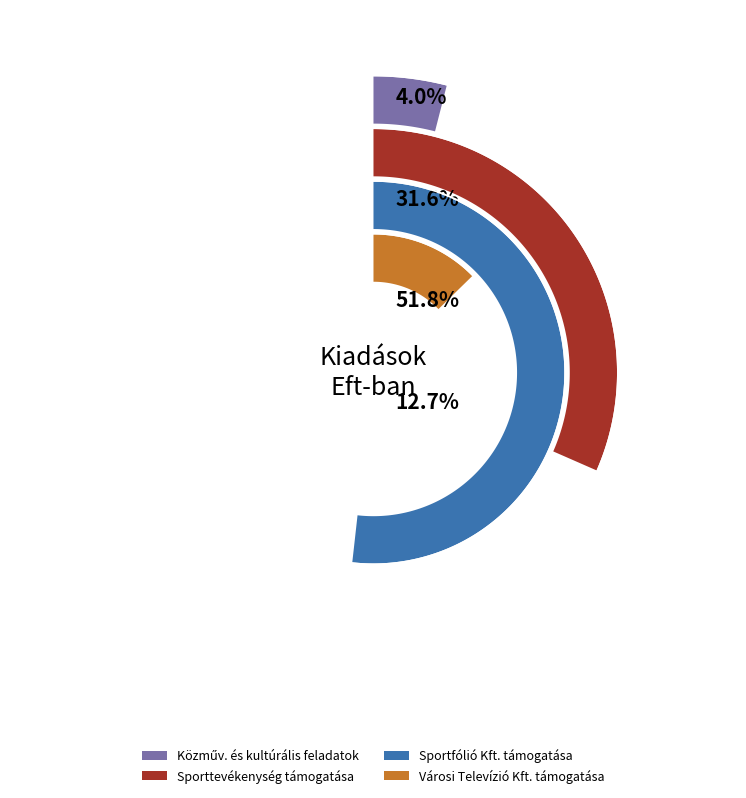

To the nearest percent, what is the average slice percentage?

25%